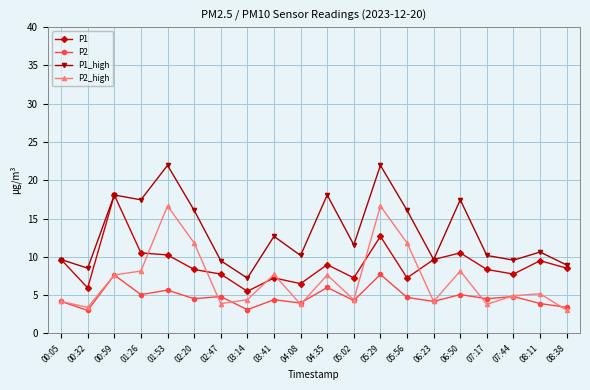

What is the average value of the P1_high series?

13.3